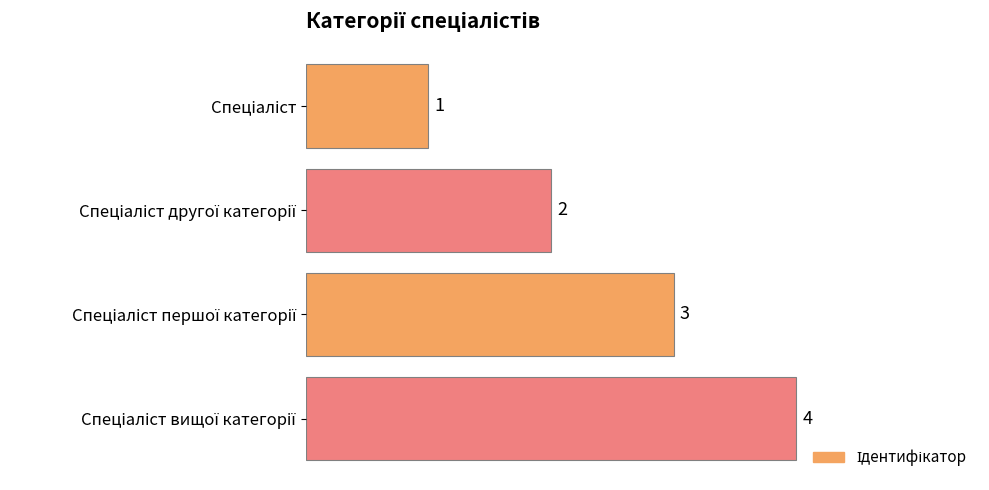

How many bars are there in total?

4